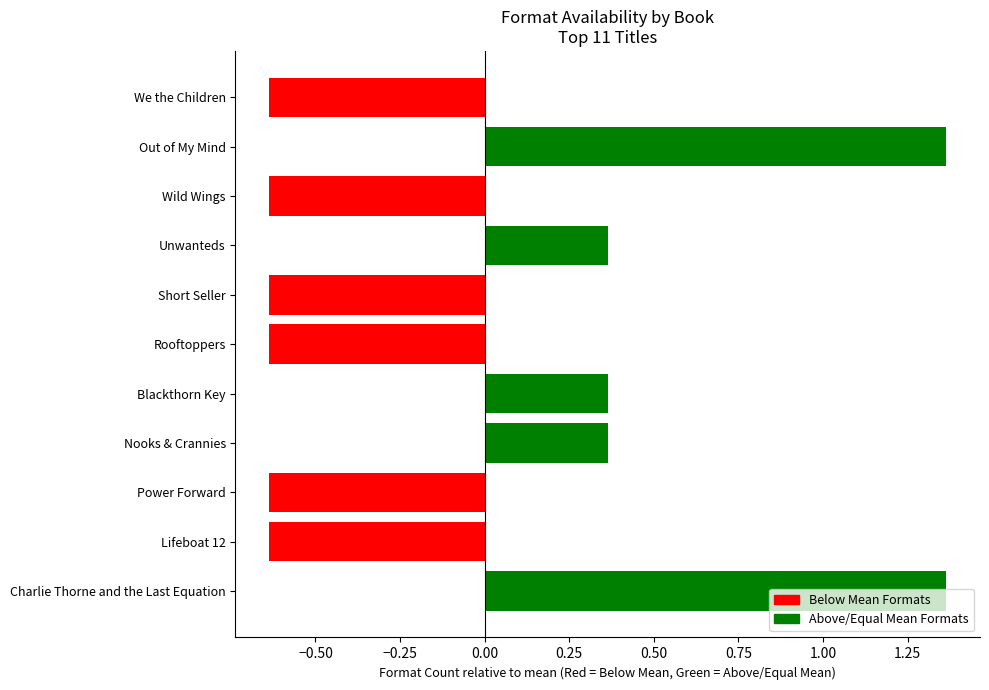

Is it true that the value at Nooks & Crannies is 4?

True